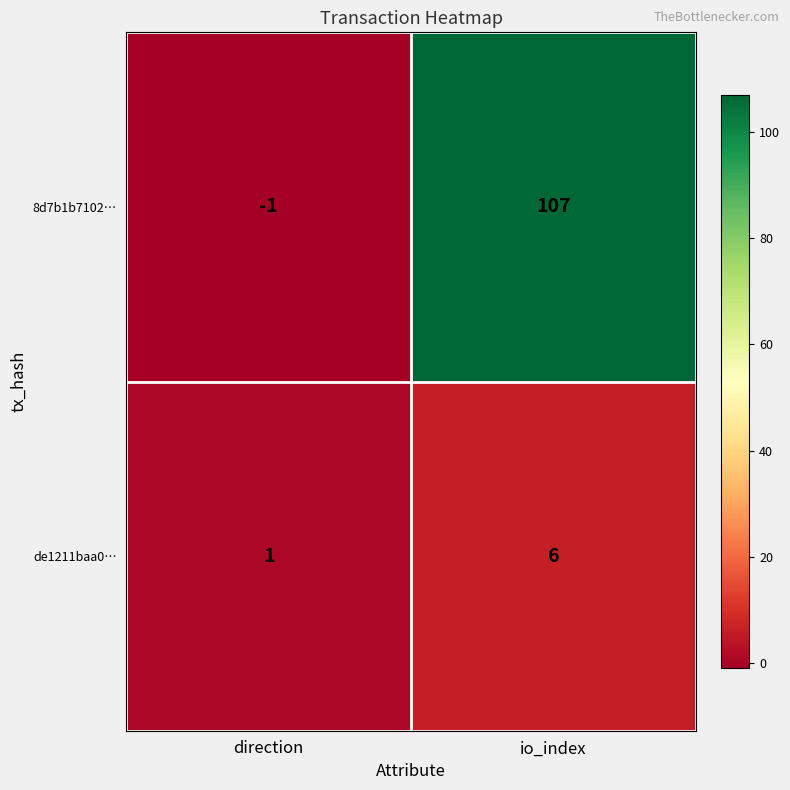

What is the approximate value of 8d7b1b7102… at io_index, to the nearest 50?

100